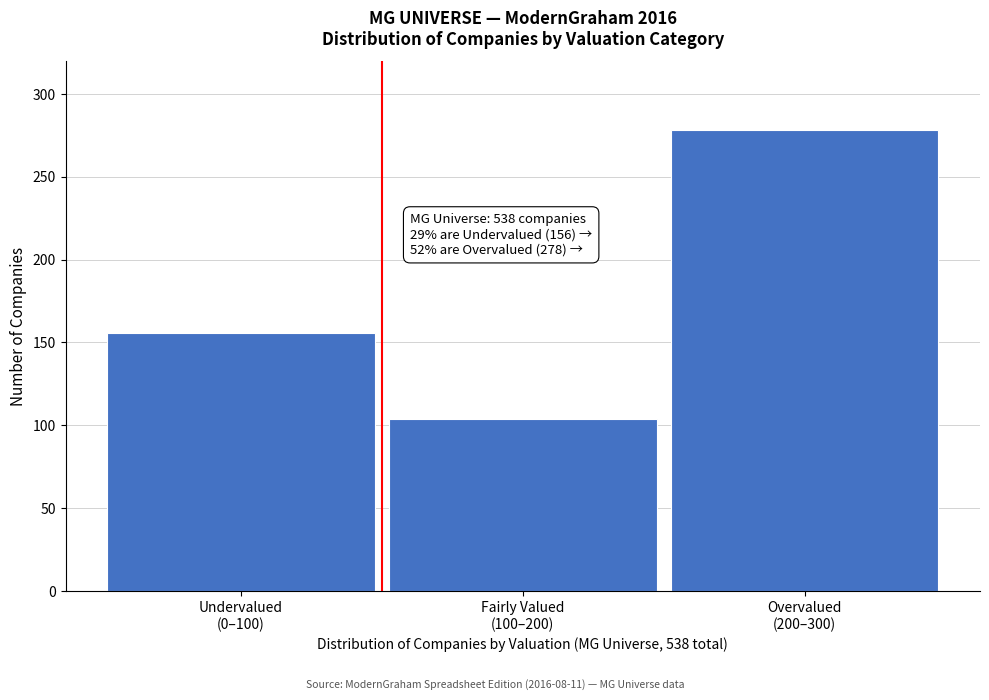

Reading left to right, extract all data points from this chart.

156	104	278